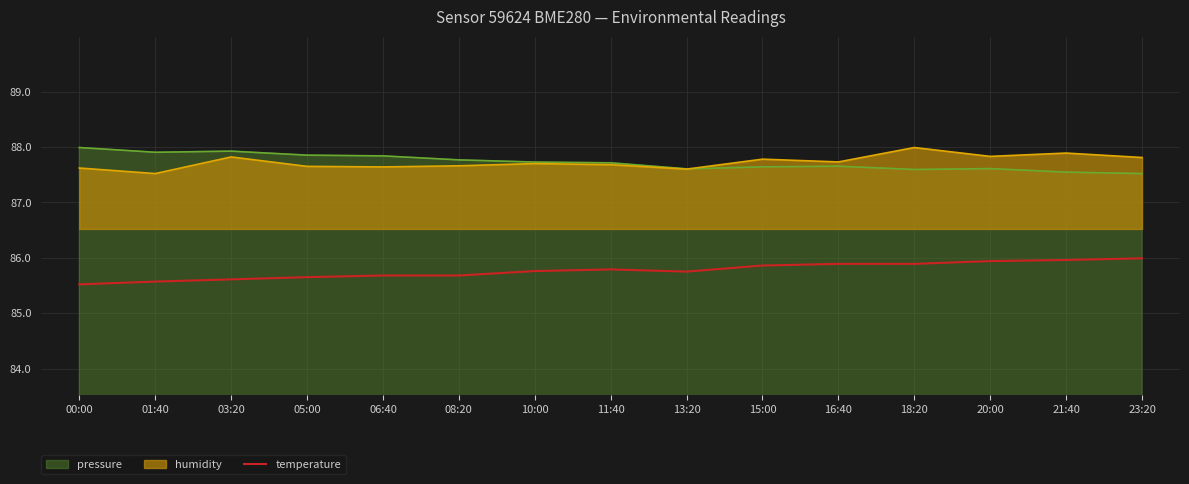

Rank the categories by value from lowest to highest.

00:00, 01:40, 03:20, 05:00, 06:40, 08:20, 13:20, 10:00, 11:40, 15:00, 16:40, 18:20, 20:00, 21:40, 23:20